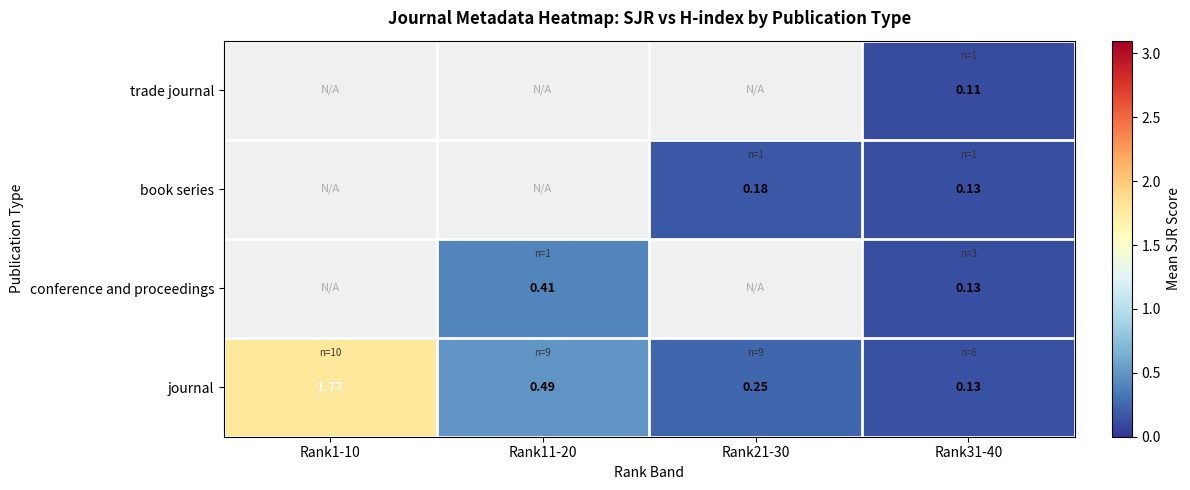

Rank the categories by journal value from lowest to highest.

Rank31-40, Rank21-30, Rank11-20, Rank1-10